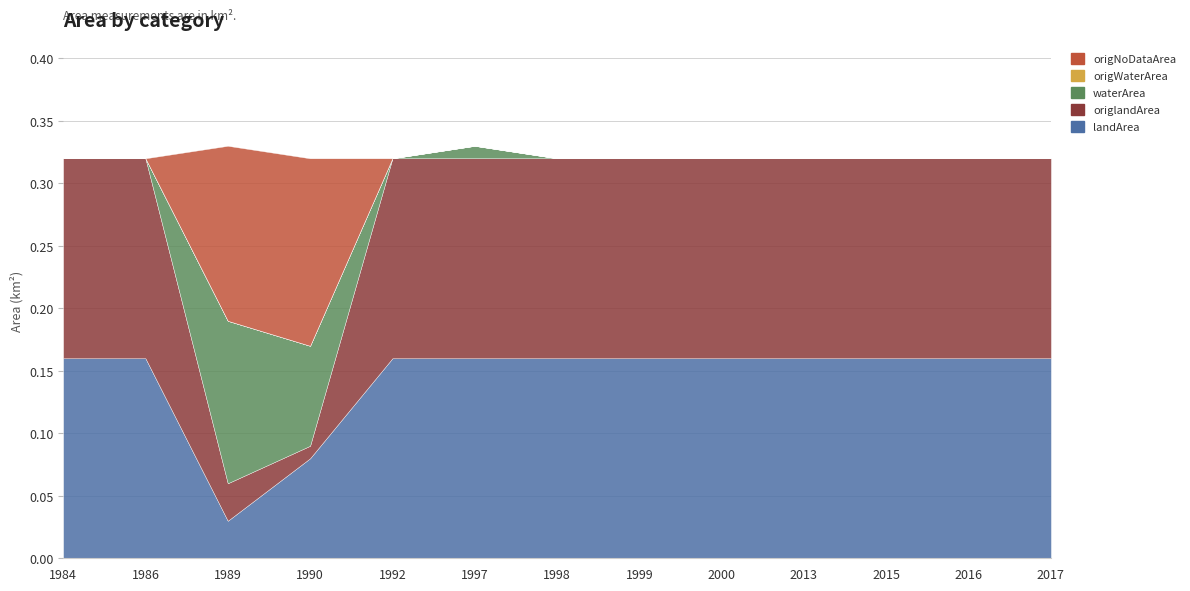

Where is landArea nearest to the value 0?

1989